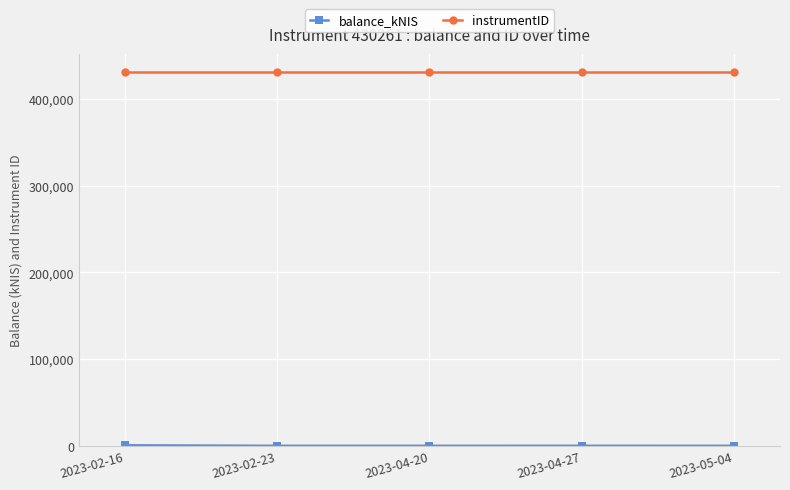

What is the label of the 5th point from the right?

2023-02-16